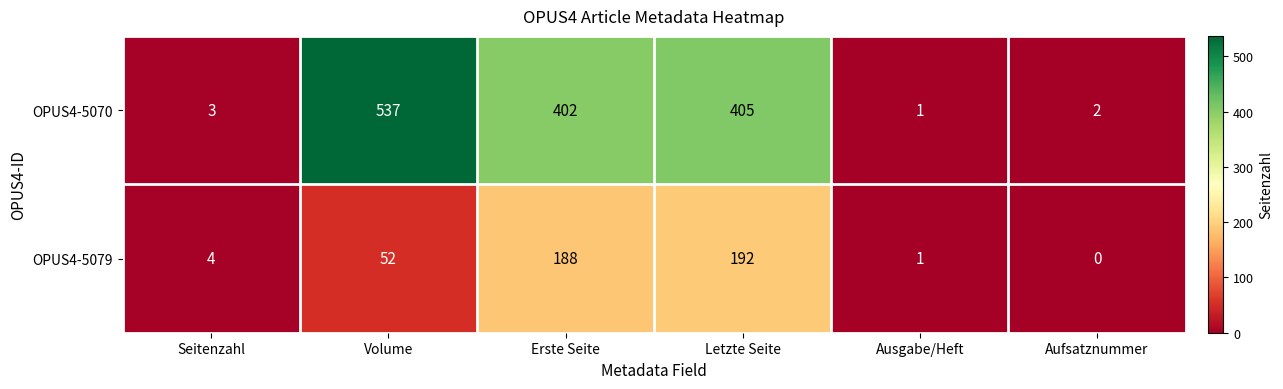

At Letzte Seite, list the series in order from smallest to largest.

OPUS4-5079, OPUS4-5070